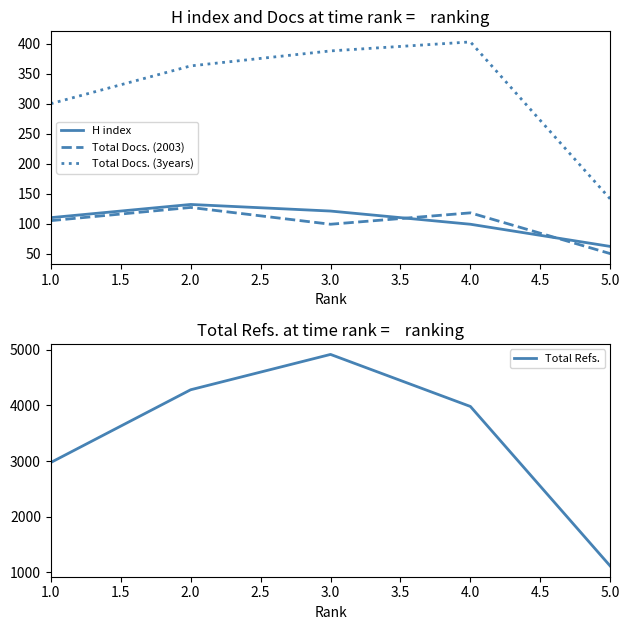

What is the lowest value of the Total Docs. (2003) series?

50